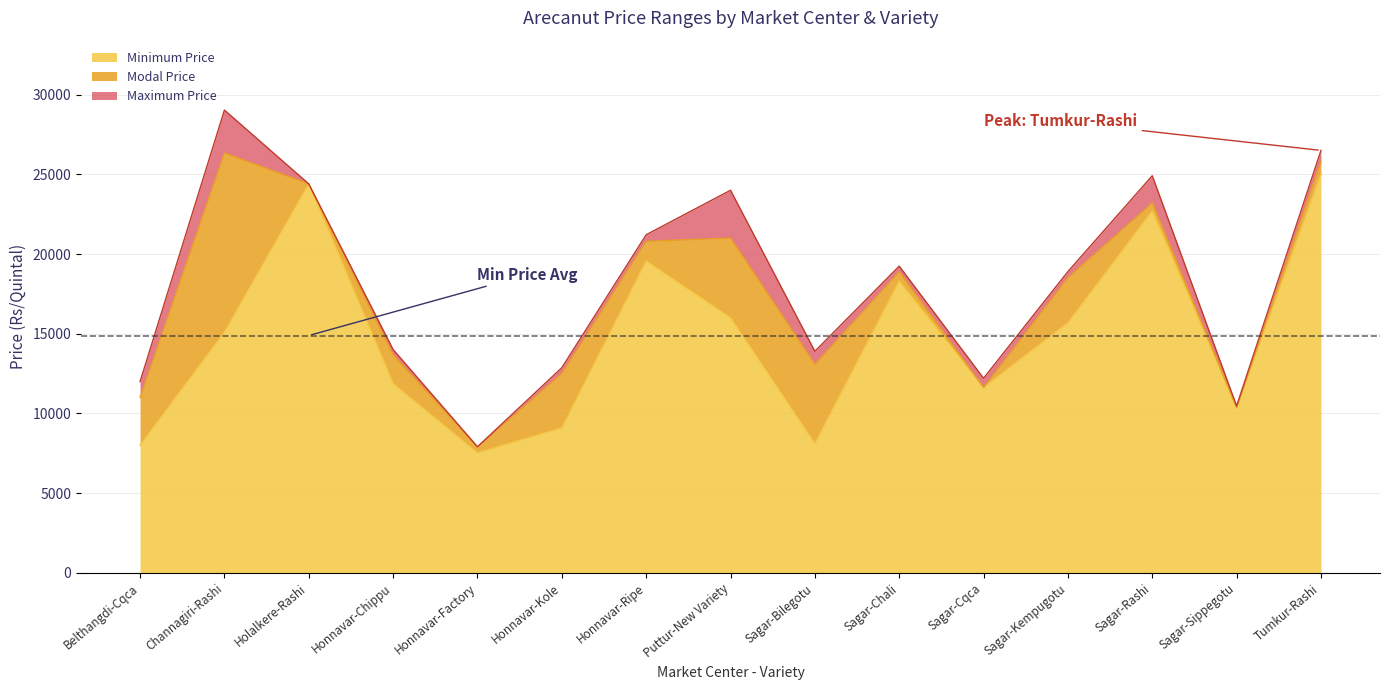

Reading left to right, extract all data points from this chart.

Modal Price: Belthangdi-Cqca=11000	Channagiri-Rashi=26339	Holalkere-Rashi=24399	Honnavar-Chippu=13679	Honnavar-Factory=7900	Honnavar-Kole=12509	Honnavar-Ripe=20800	Puttur-New Variety=21000	Sagar-Bilegotu=13081	Sagar-Chali=18885	Sagar-Cqca=11624	Sagar-Kempugotu=18509	Sagar-Rashi=23209	Sagar-Sippegotu=10359	Tumkur-Rashi=25800
Maximum Price: Belthangdi-Cqca=12000	Channagiri-Rashi=29029	Holalkere-Rashi=24399	Honnavar-Chippu=14009	Honnavar-Factory=7909	Honnavar-Kole=12869	Honnavar-Ripe=21209	Puttur-New Variety=24000	Sagar-Bilegotu=13899	Sagar-Chali=19240	Sagar-Cqca=12209	Sagar-Kempugotu=18899	Sagar-Rashi=24910	Sagar-Sippegotu=10469	Tumkur-Rashi=26500